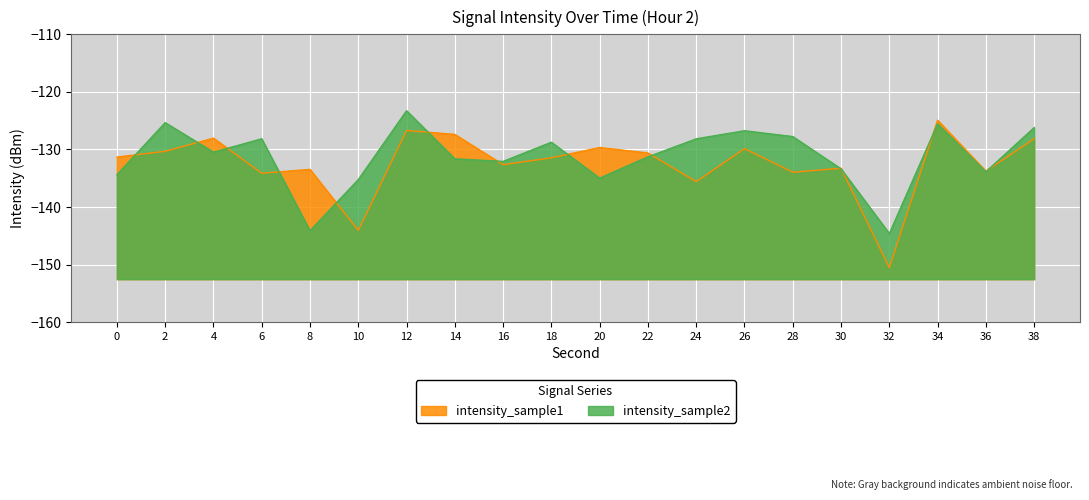

What is the value of the intensity_sample1 point at the 14th from the left?

-129.9